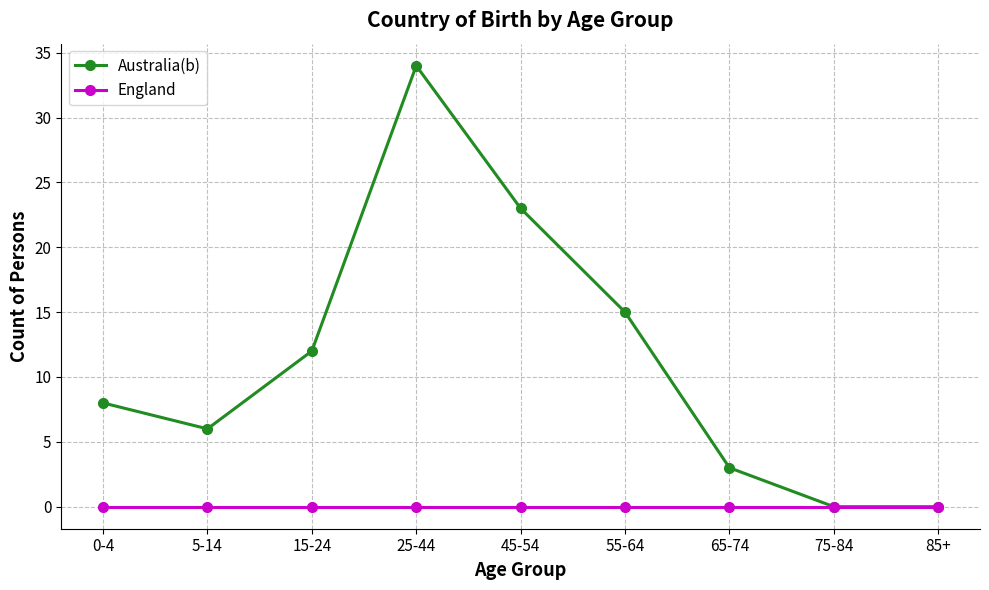

List the series in order of their overall mean, highest first.

Australia(b), England